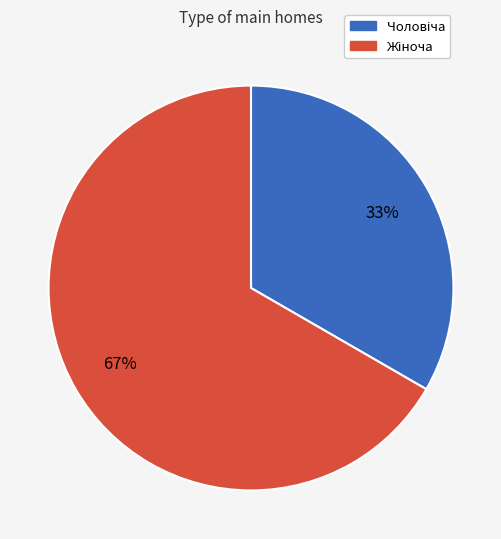

To the nearest percent, what is the average slice percentage?

50%